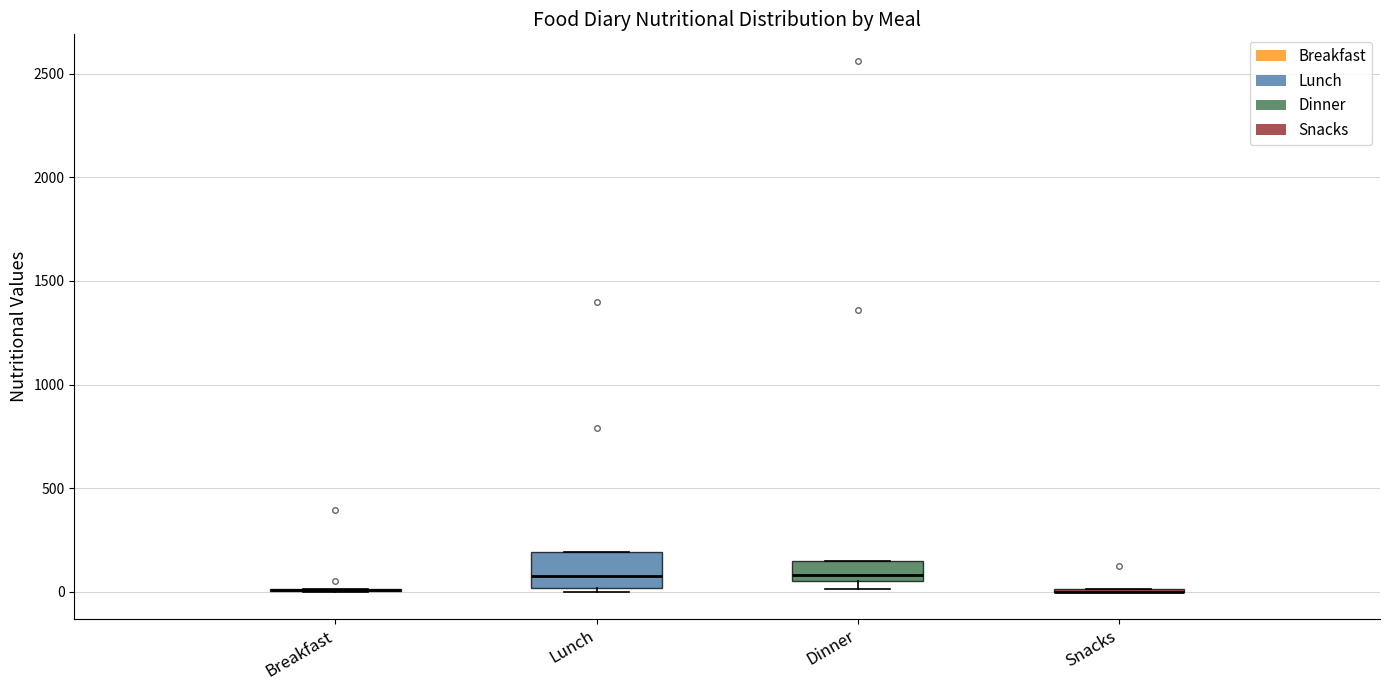

Reading left to right, transcribe this box plot: for each box, give where its median line is, the range the box spans, and where its two whiskers end, as read against the y-axis. The values are not printed on the chart, so give them approximately, as read against the axis.

Breakfast: box collapsed to a line at 0, whiskers 0 to 0
Lunch: median 100, box 0 to 200, whiskers 0 (just below the box's lower edge) to 200
Dinner: median 100, box 50 to 150, whiskers 0 to 150
Snacks: box collapsed to a line at 0, whiskers 0 to 0